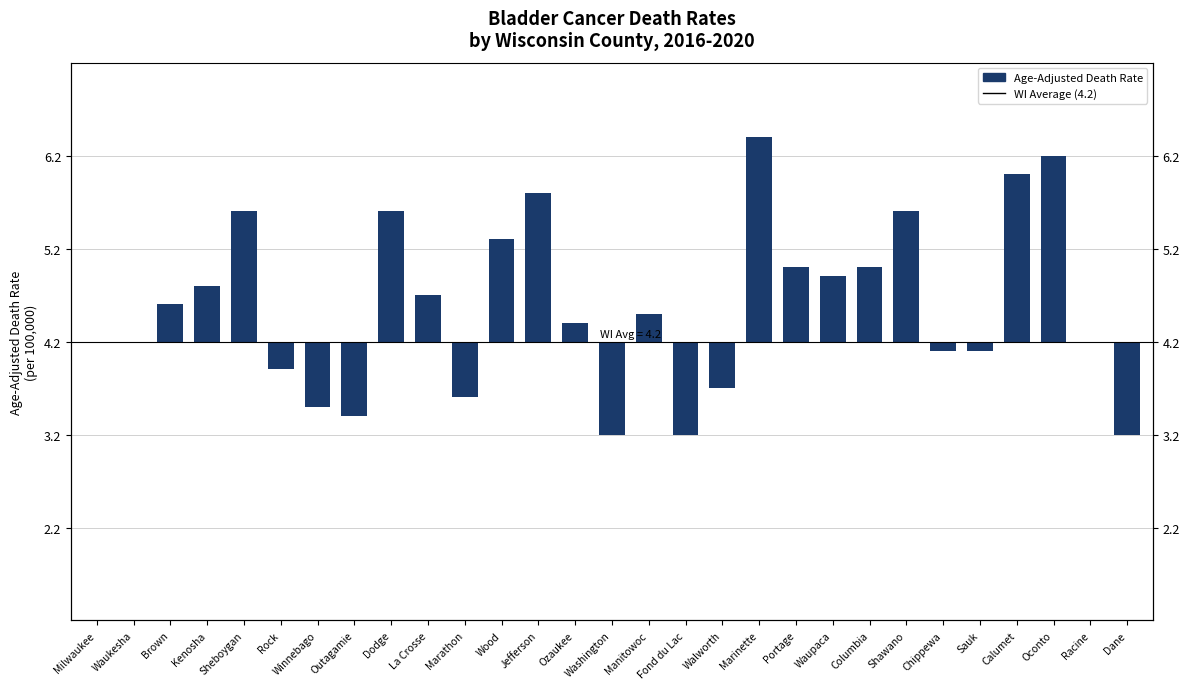

What is the label of the 18th bar from the left?

Walworth